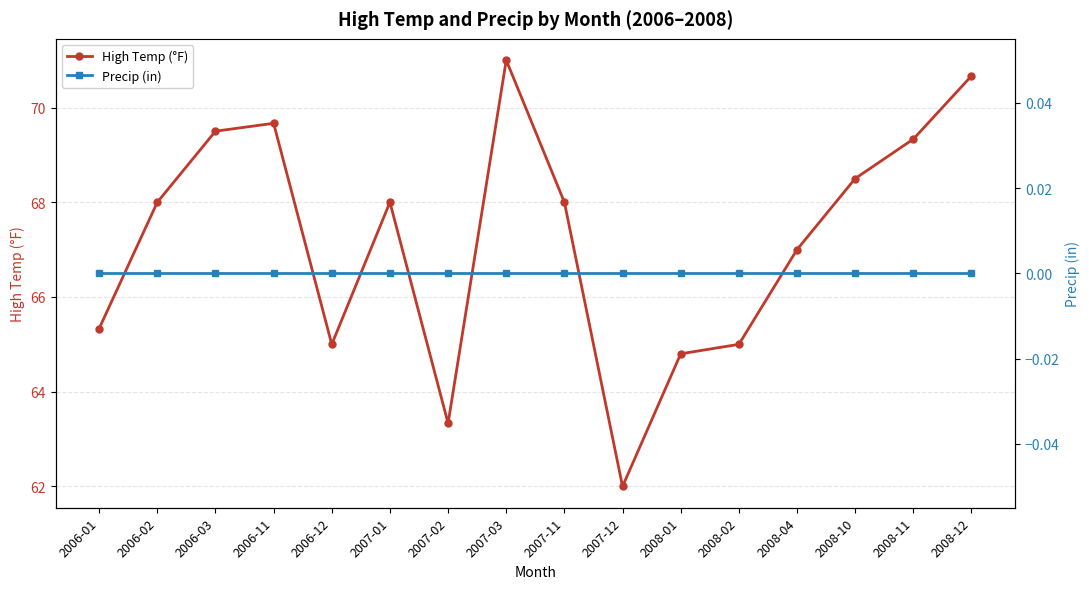

True or false: High Temp (°F) and Precip (in) cross at least once.

False